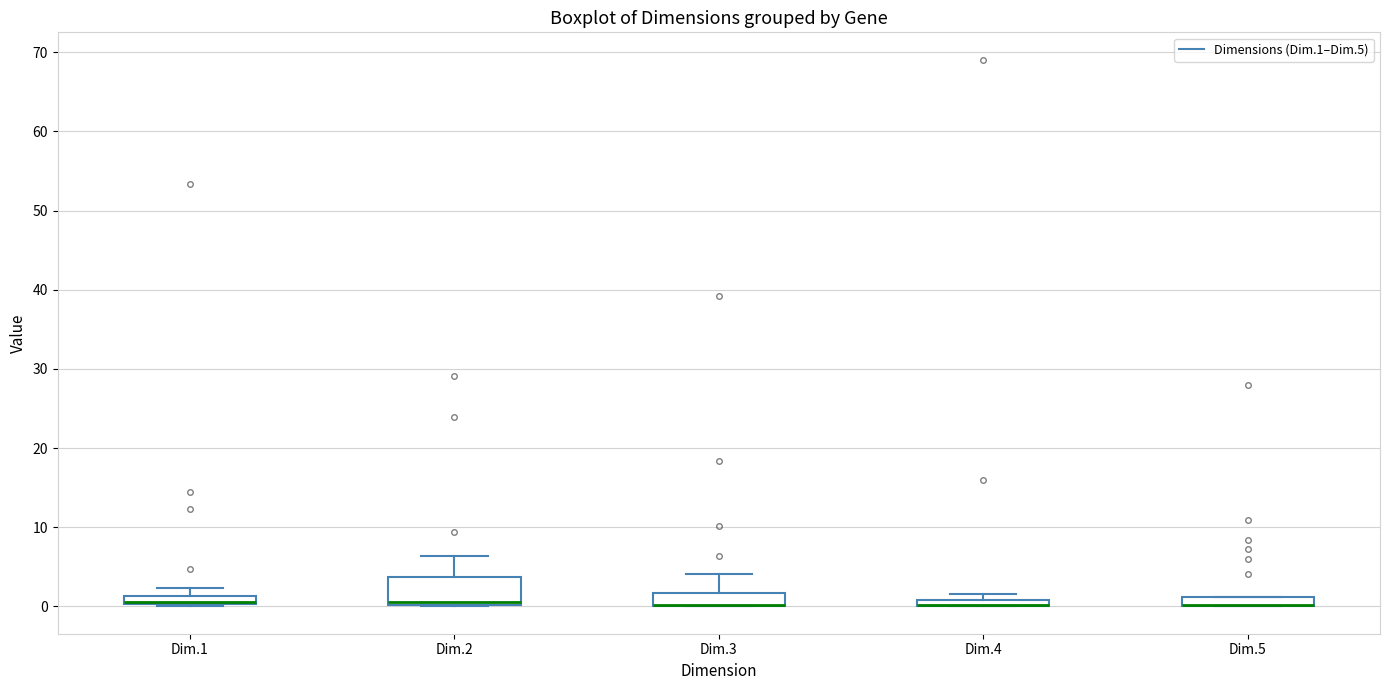

Where is the upper edge of the box for Dim.3 on the y-axis? The values are not printed on the chart, so give them approximately, as read against the axis.

2